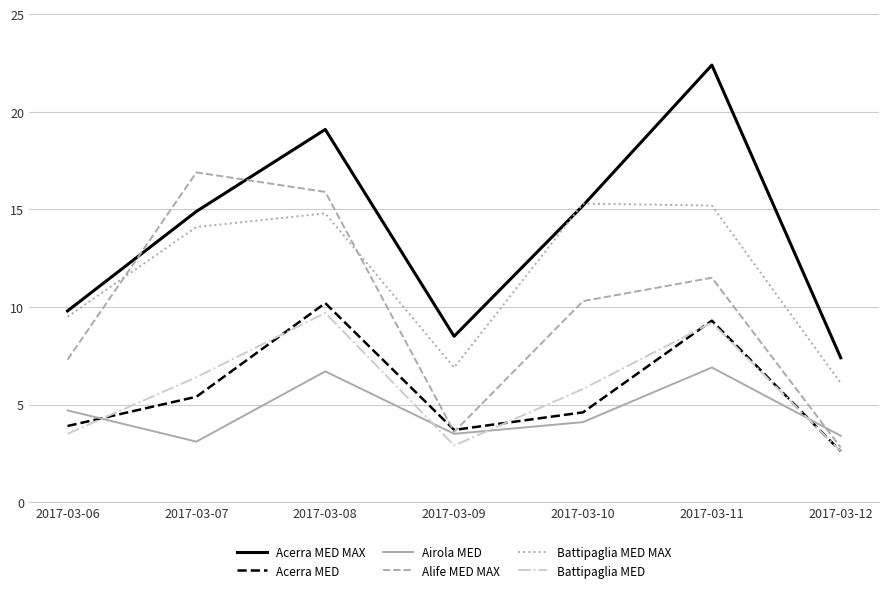

Does the chart display data point markers on the line(s)?

No